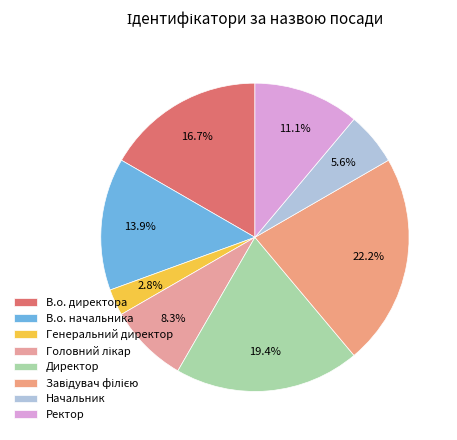

Which has a higher value, В.о. начальника or Ректор?

В.о. начальника